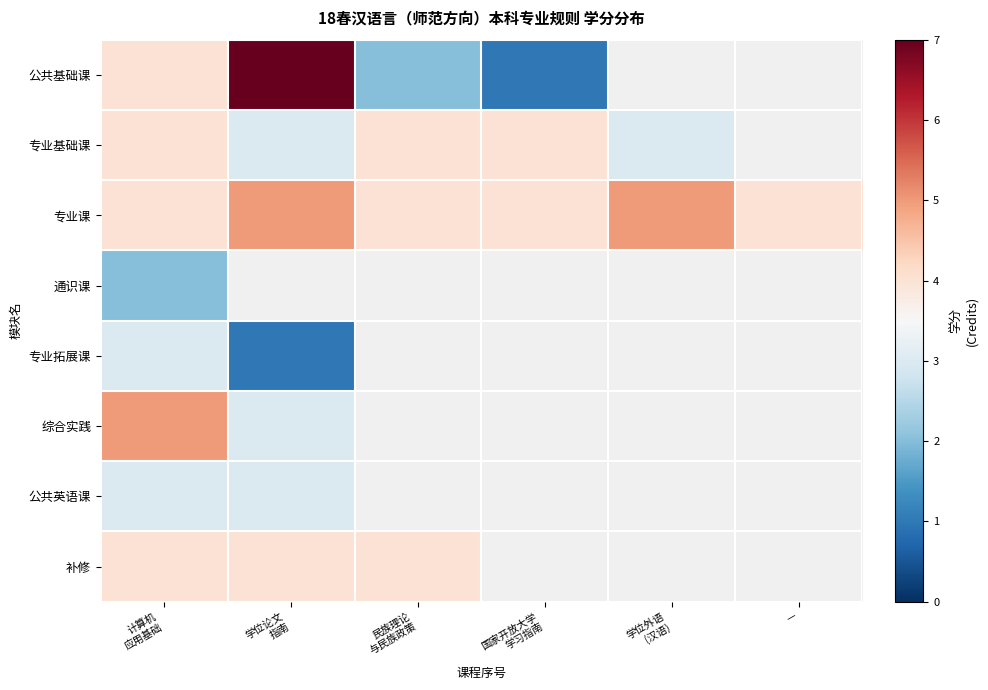

Which category has the highest value in the 综合实践 series?

计算机 应用基础